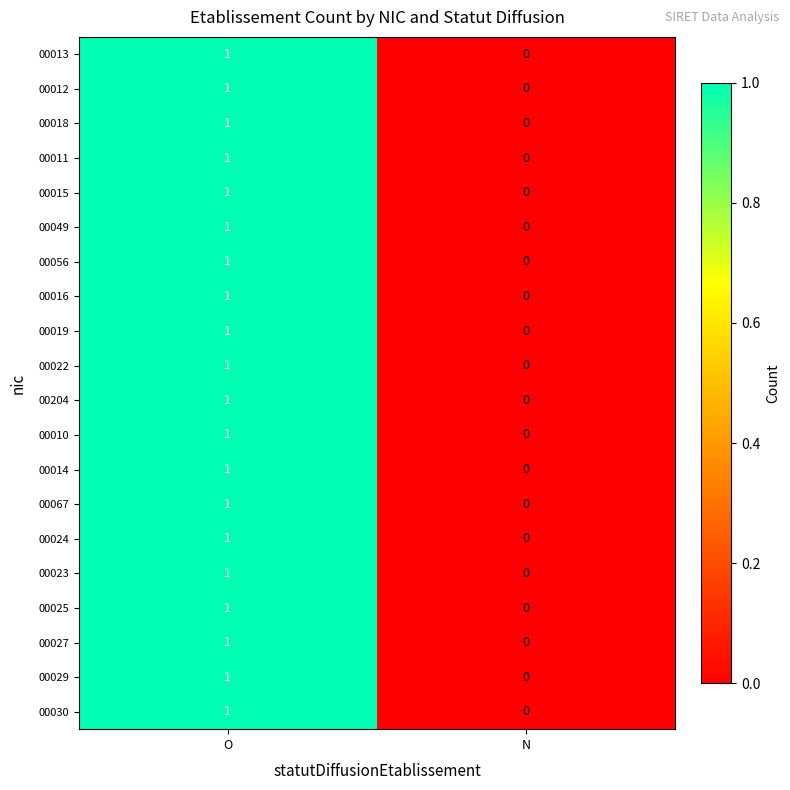

Is it true that 00016 equals 2 at O?

False